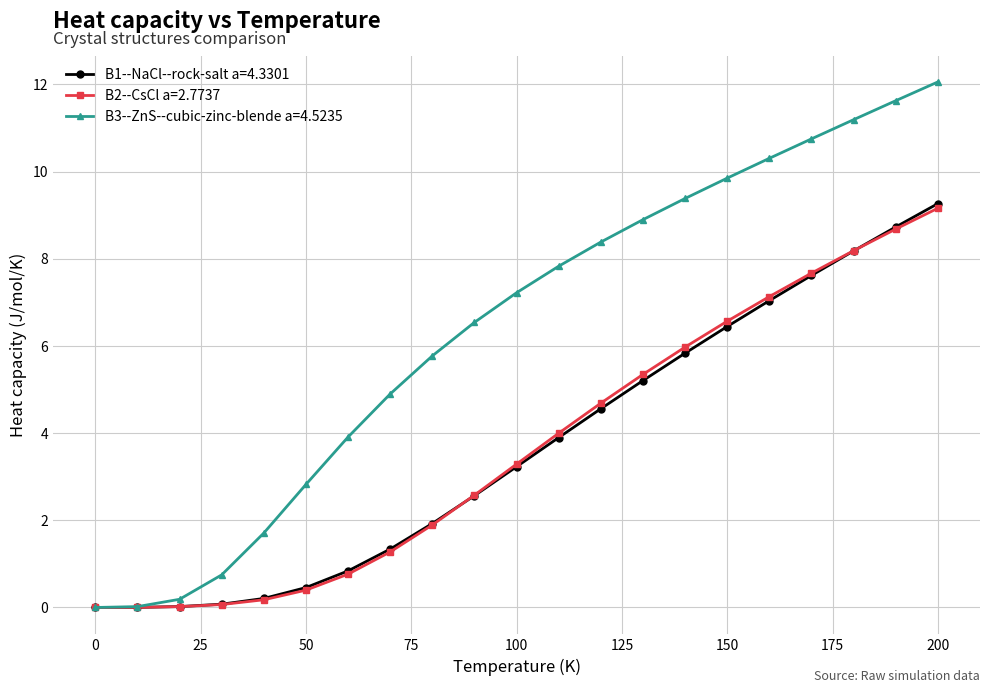

At how many categories does at least one series exceed 11?

3